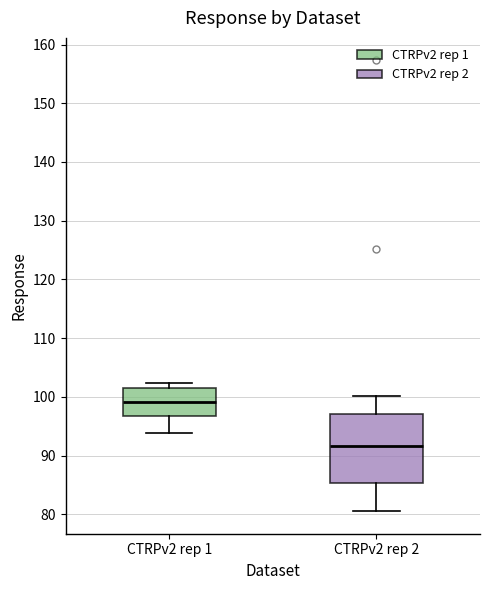

Which box has the highest median line?

CTRPv2 rep 1